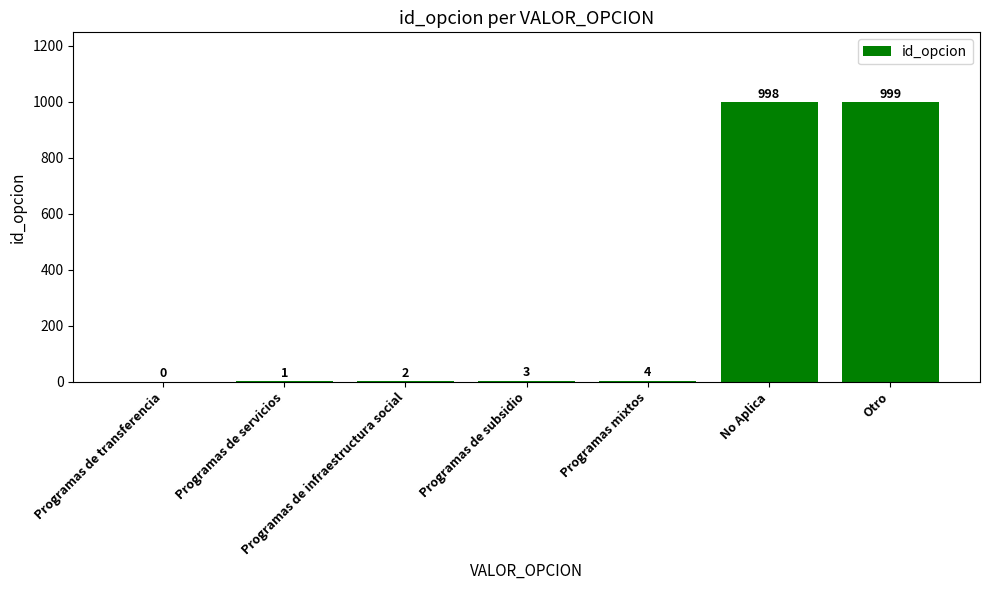

What is the approximate value at Otro?

999